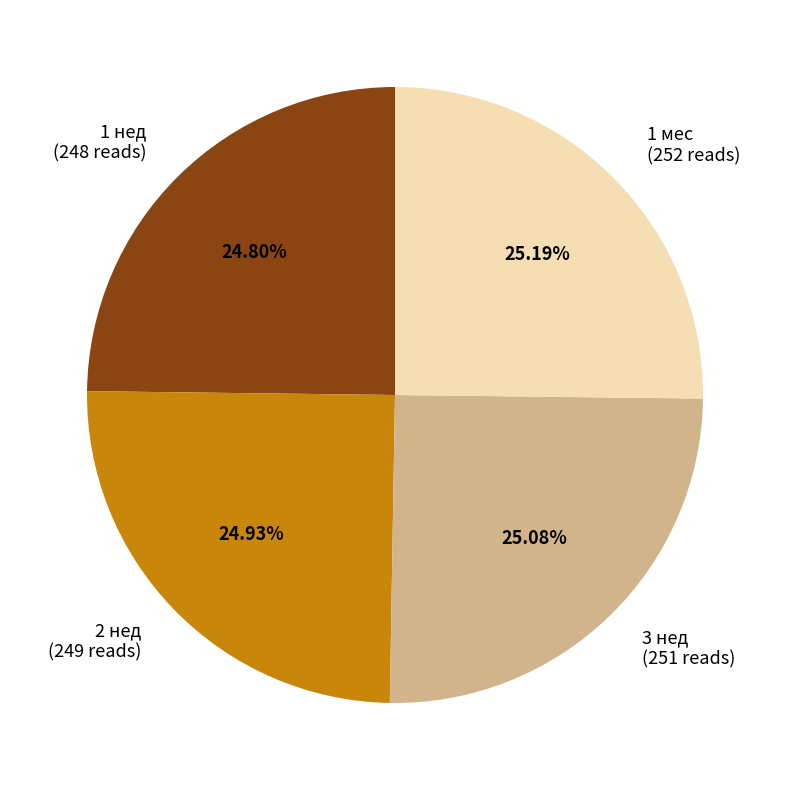

What percentage is the 1 нед slice, to the nearest percent?

25%